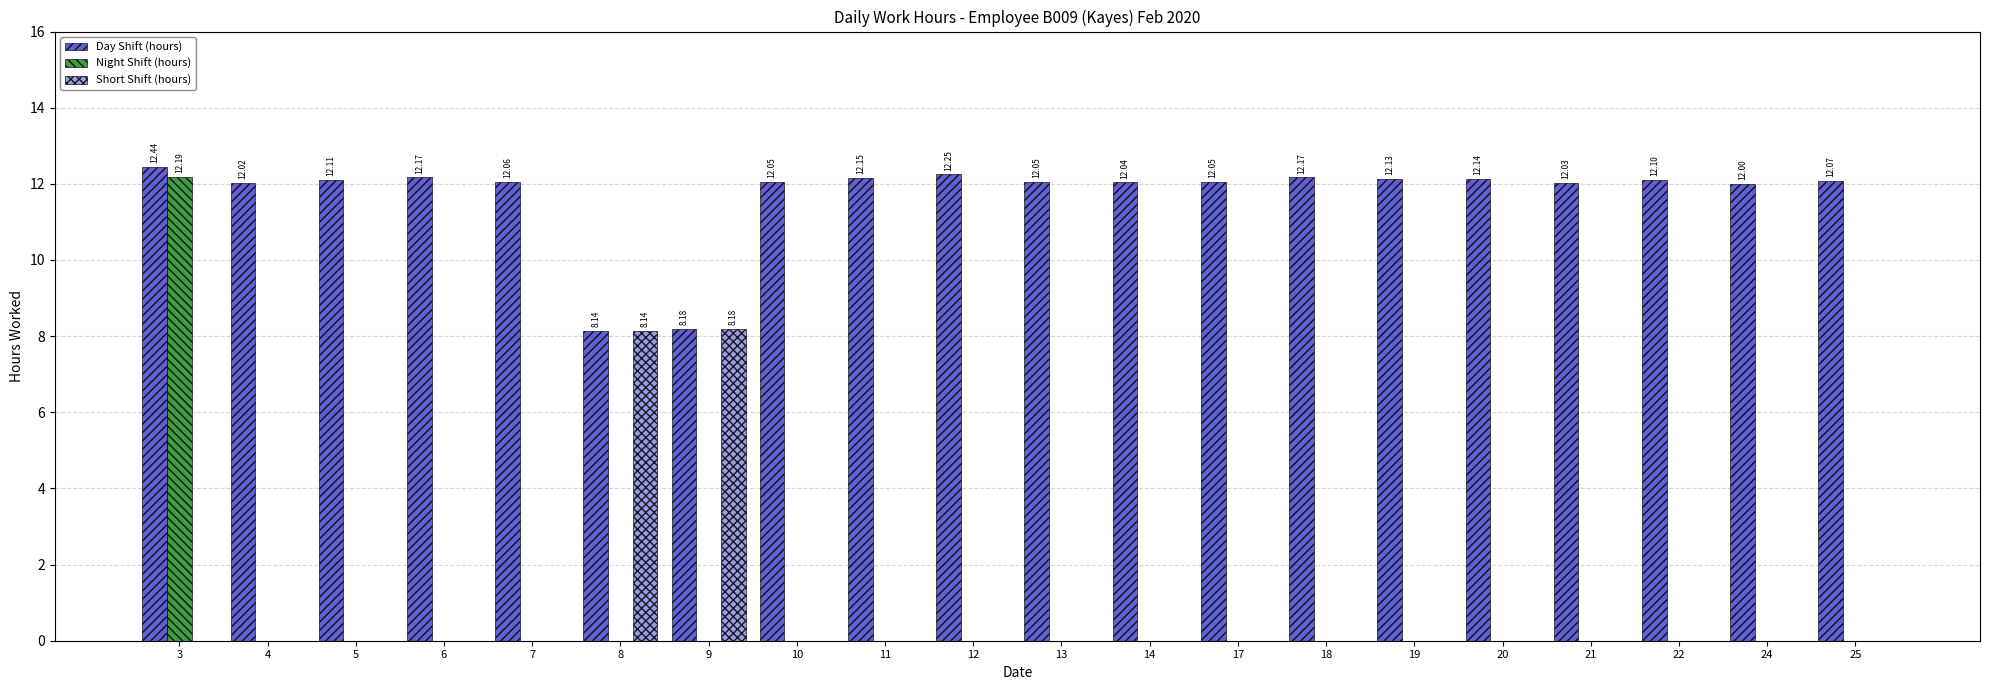

At which category is the sum across all series the highest?

3